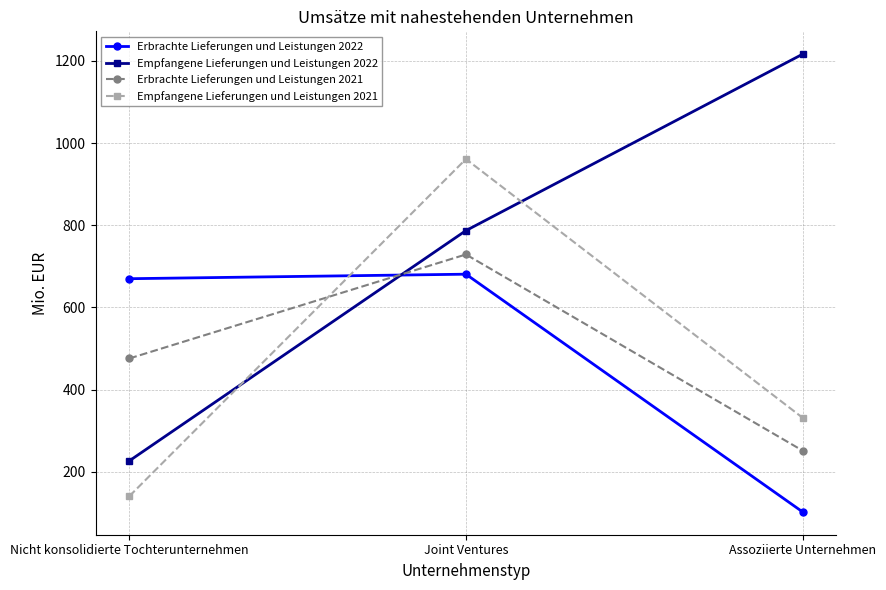

Is the value of Erbrachte Lieferungen und Leistungen 2022 at Assoziierte Unternehmen greater than the value of Empfangene Lieferungen und Leistungen 2022 at Assoziierte Unternehmen?

No